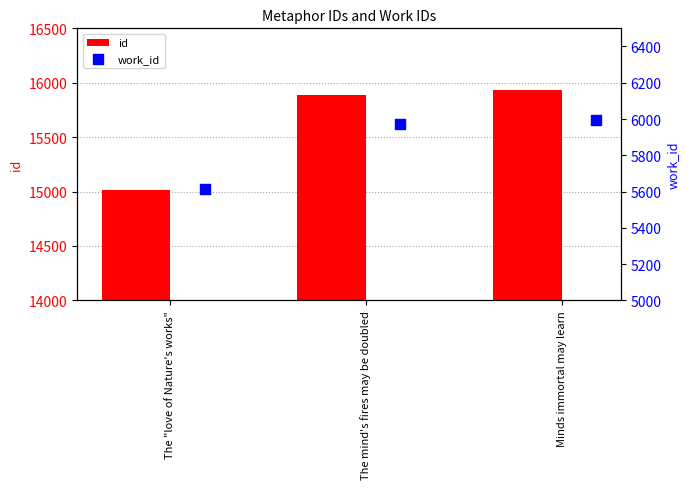

Which series has the largest total across all categories?

id